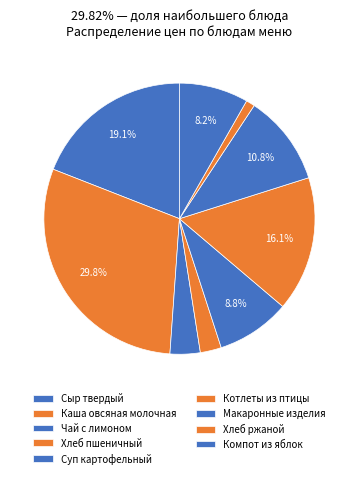

To the nearest percent, what is the combined percentage of Суп картофельный and Каша овсяная молочная?

39%